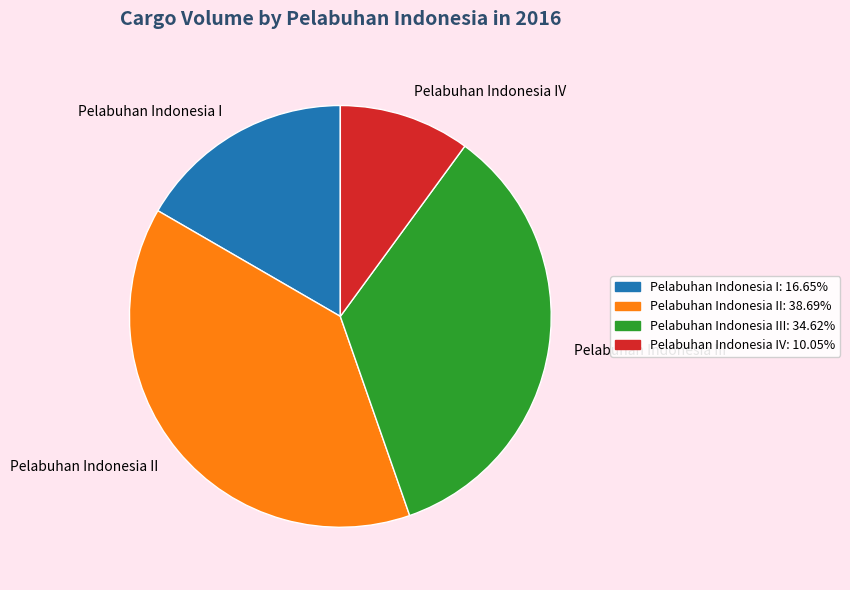

What is the ratio of the value at Pelabuhan Indonesia II to the value at Pelabuhan Indonesia III?

1.1